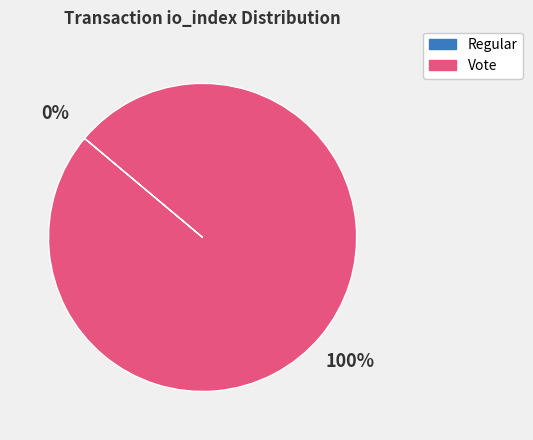

Does any single category account for the majority?

Yes